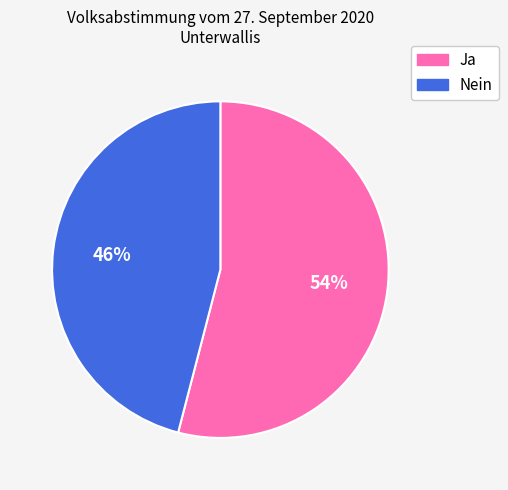

Does Ja represent more than half of the total?

Yes